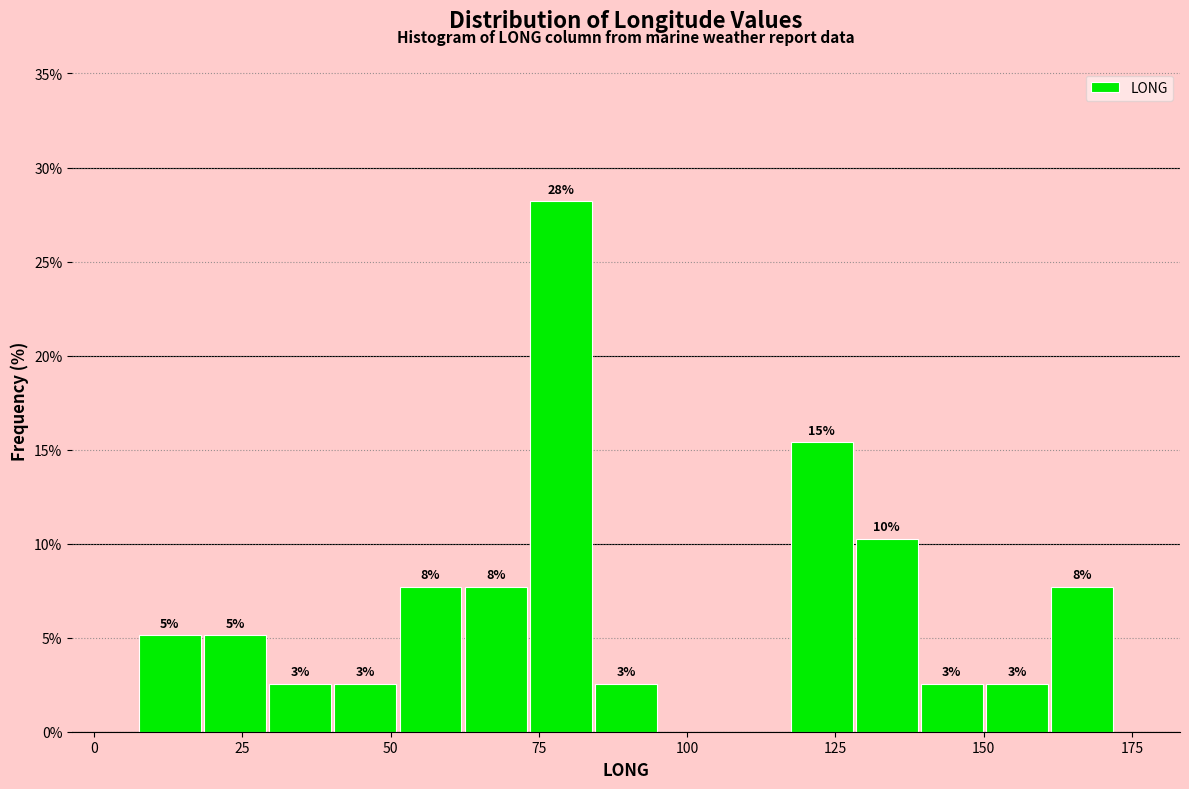

Read against the x-axis, roughly where is the centre of the tallest bar?

80